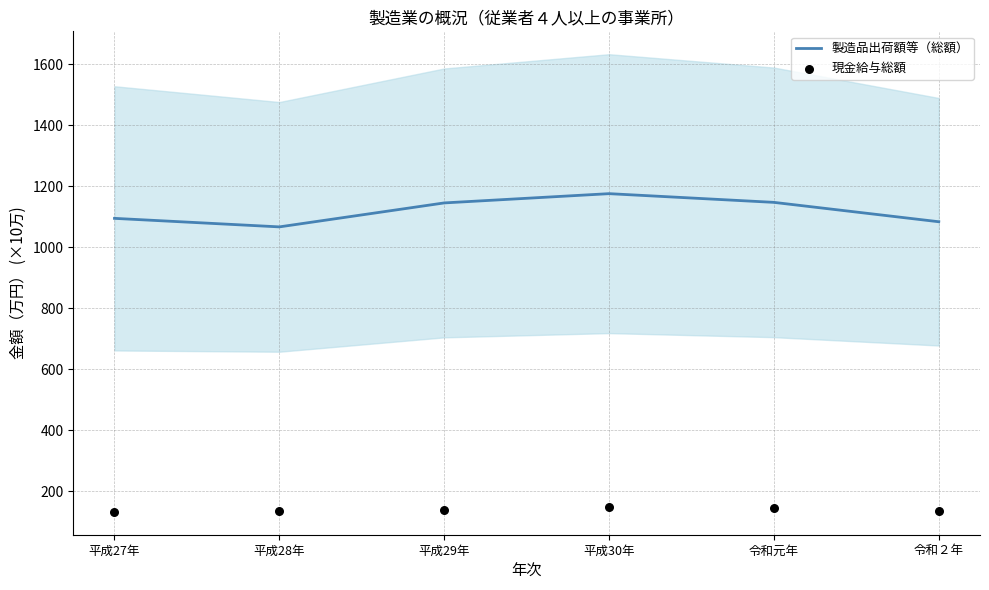

Which series has the largest Y range (max minus min)?

製造品出荷額等（総額）